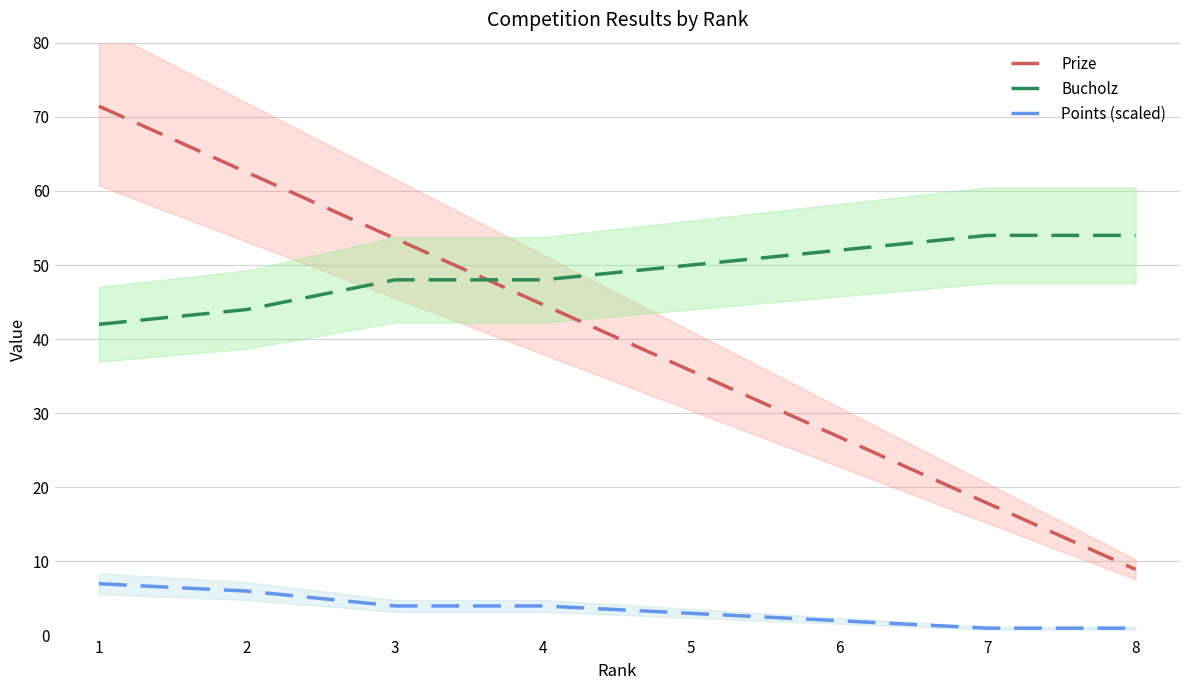

Reading right to left, list all the values displayed in this chart.

Prize: 8=8.9	7=17.9	6=26.8	5=35.7	4=44.6	3=53.6	2=62.5	1=71.4
Bucholz: 8=54.0	7=54.0	6=52.0	5=50.0	4=48.0	3=48.0	2=44.0	1=42.0
Points (scaled): 8=1.0	7=1.0	6=2.0	5=3.0	4=4.0	3=4.0	2=6.0	1=7.0